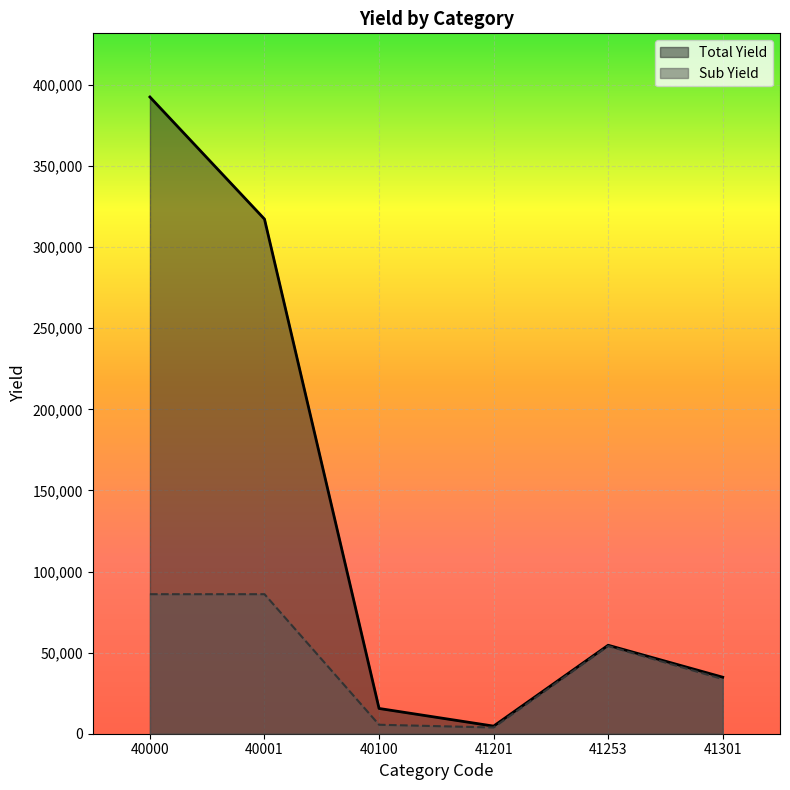

What are all the series names shown in the legend?

Total Yield, Sub Yield